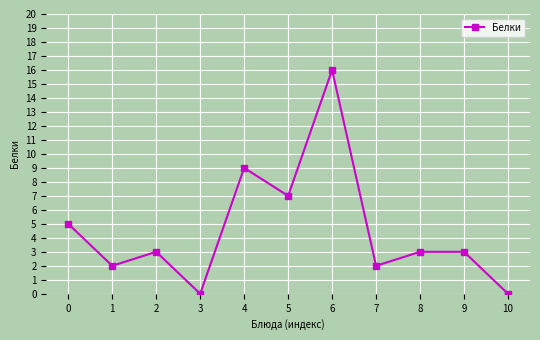

How many interior local valleys (lower than both neighbors) does the data have?

4